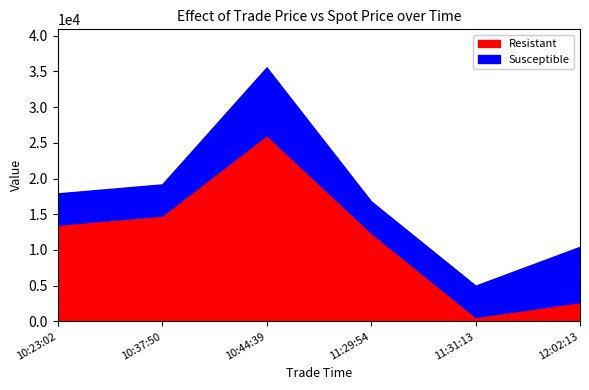

Rank the series by their maximum value, from highest to lowest.

Resistant, Susceptible